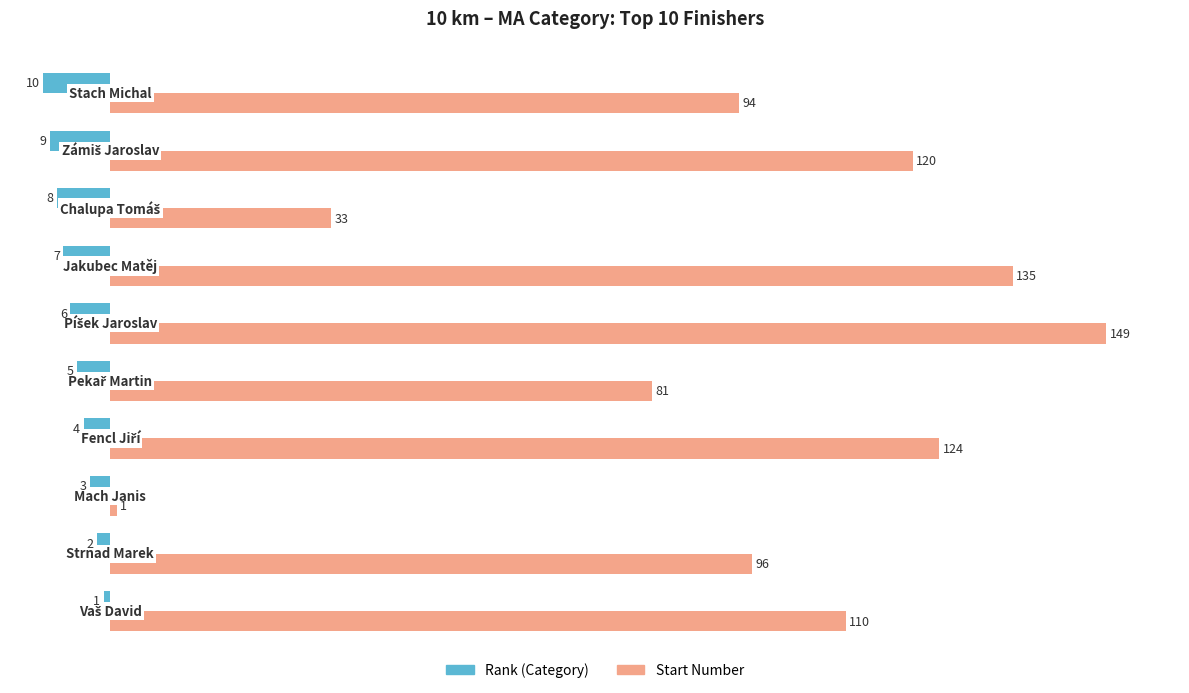

Count the number of categories in the chart.

10